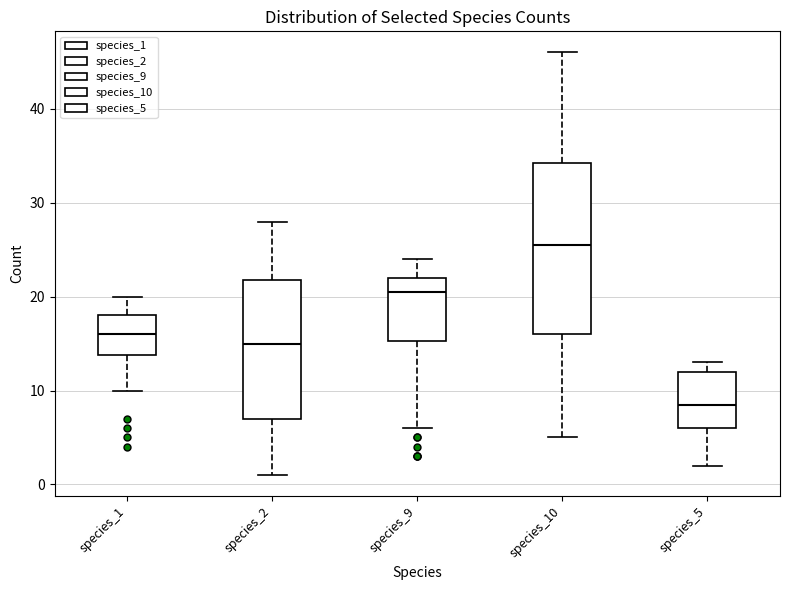

Reading left to right, read every box against the y-axis: the position of its median line, the range the box covers, and the ends of its whiskers. The values are not printed on the chart, so give them approximately, as read against the axis.

species_1: median 16, box 14 to 18, whiskers 10 to 20
species_2: median 15, box 7 to 22, whiskers 1 to 28
species_9: median 21, box 15 to 22, whiskers 6 to 24
species_10: median 26, box 16 to 34, whiskers 5 to 46
species_5: median 9, box 6 to 12, whiskers 2 to 13